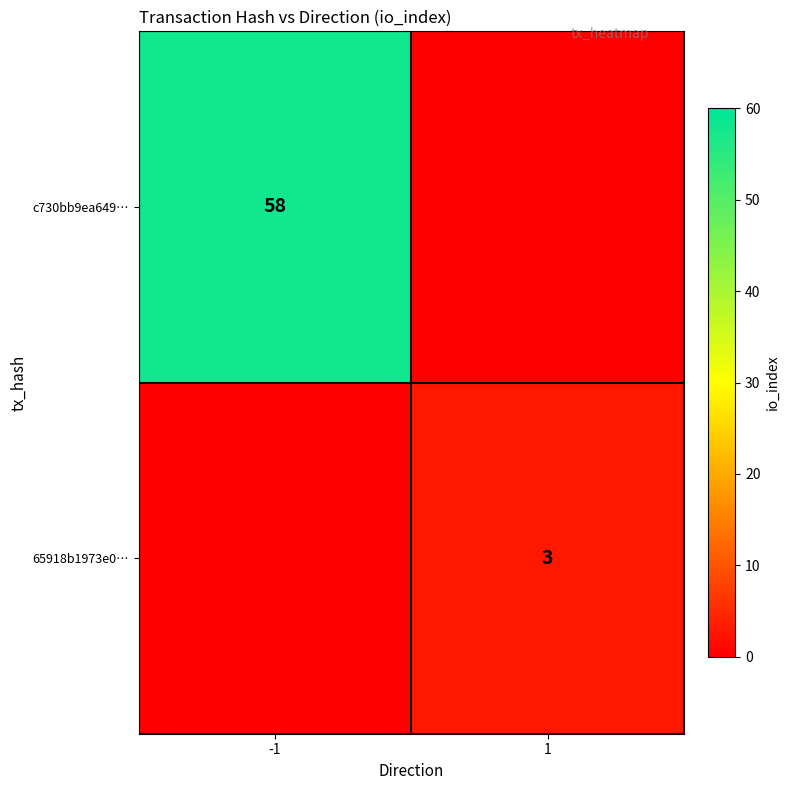

Is it true that 65918b1973e0… equals 3 at 1?

True